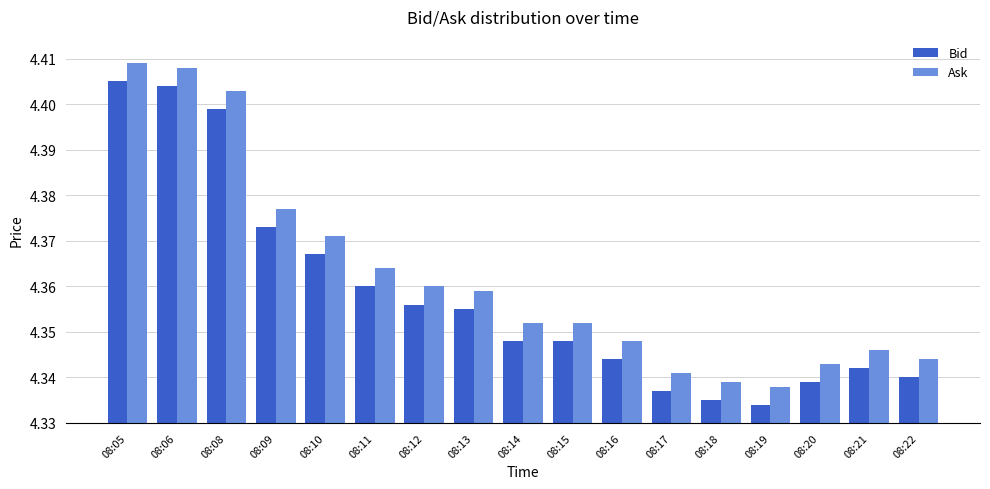

How many Bid values are between 4 and 5?

17